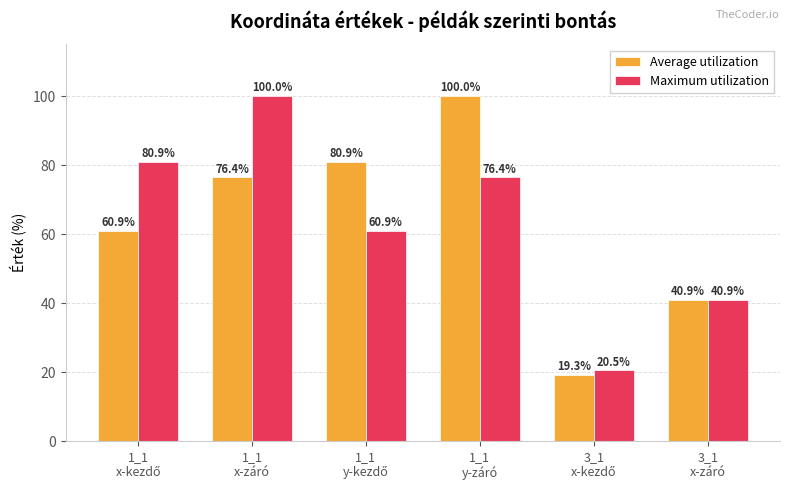

What is the value of the Maximum utilization bar at the 2nd from the left?

100.0